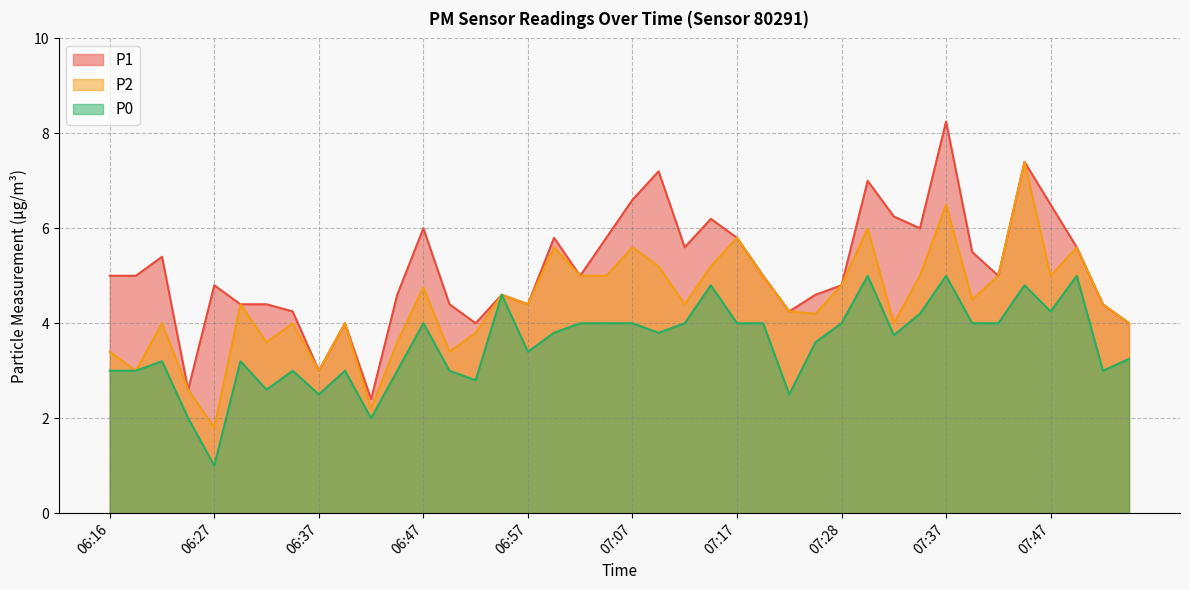

True or false: P0 and P1 cross at least once.

False